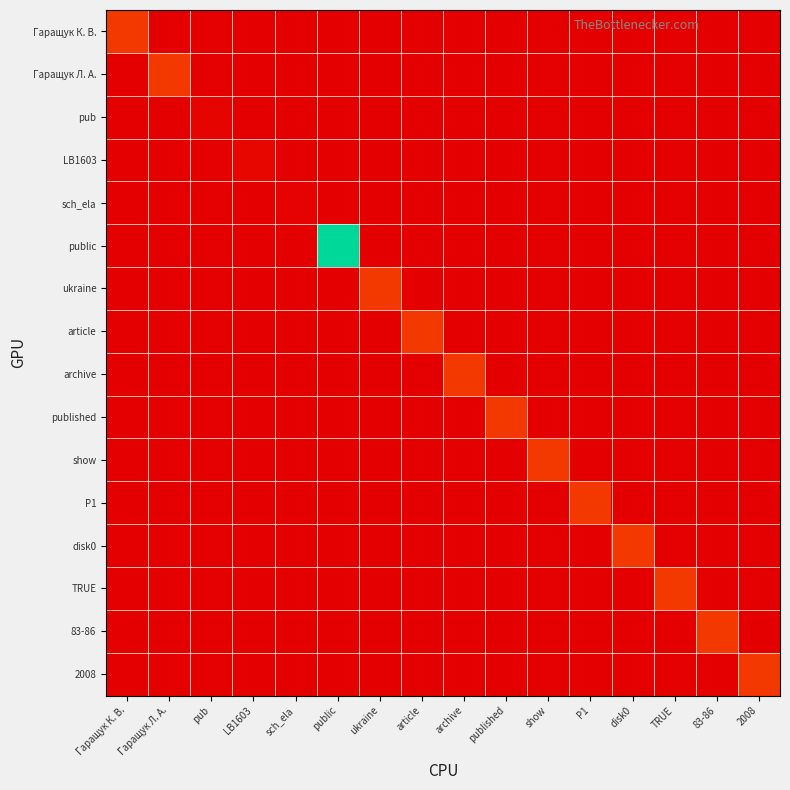

At which category is the sum across all series the highest?

public